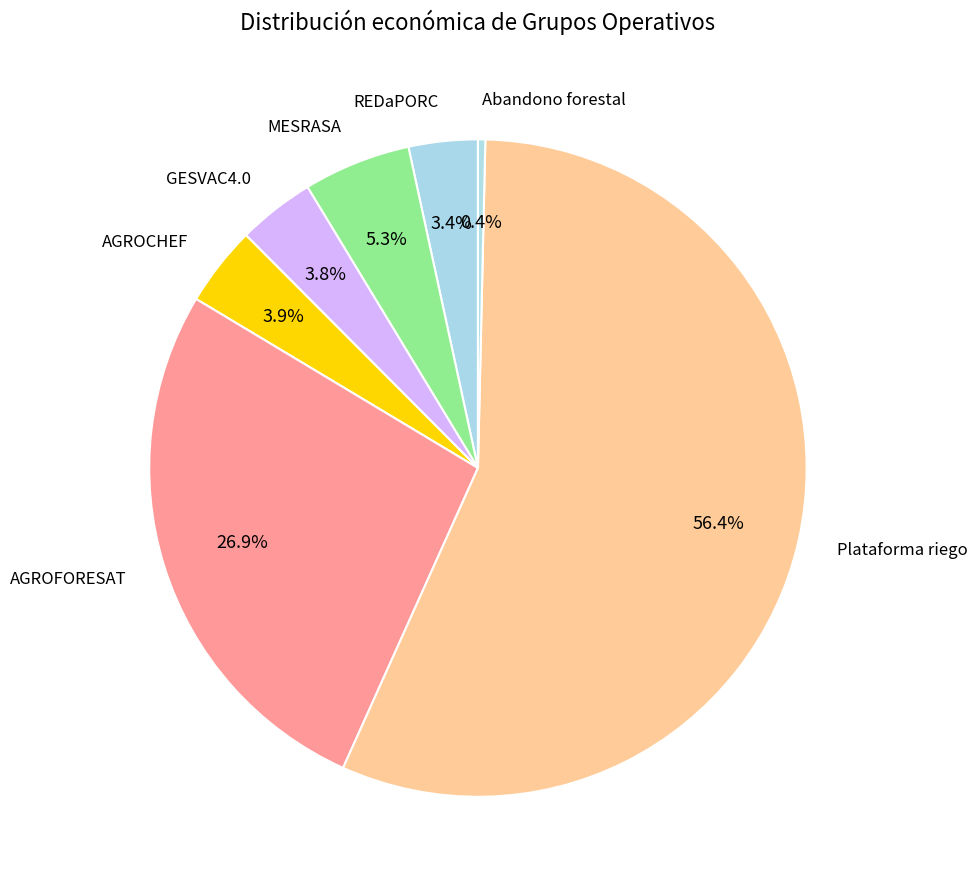

To the nearest percent, what is the combined percentage of REDaPORC and MESRASA?

9%